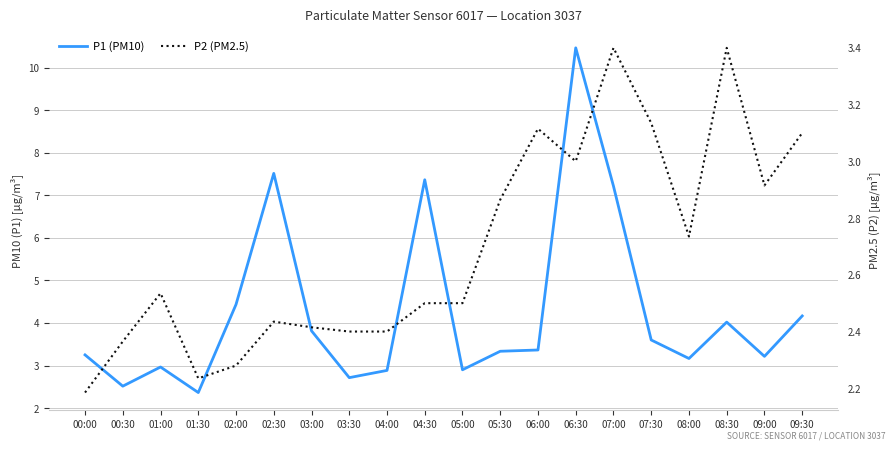

At how many categories does at least one series exceed 3?

14